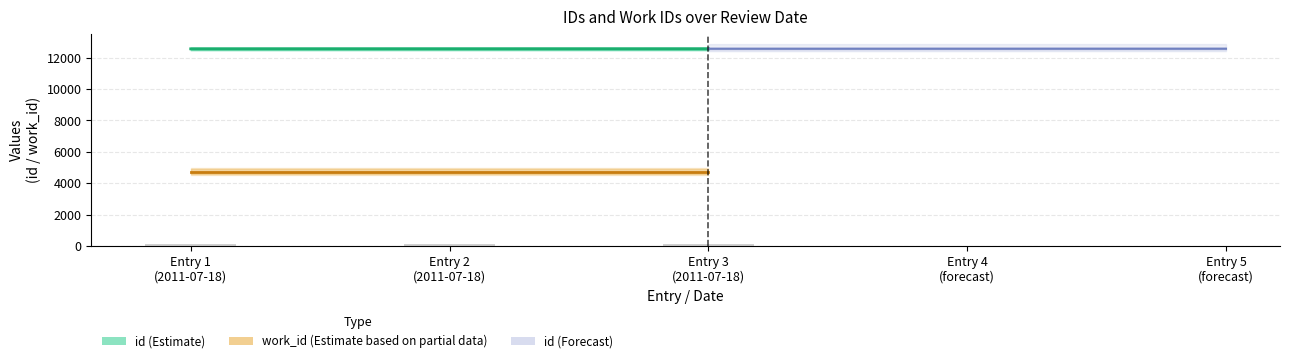

What is the average value of the id Forecast series?

12557